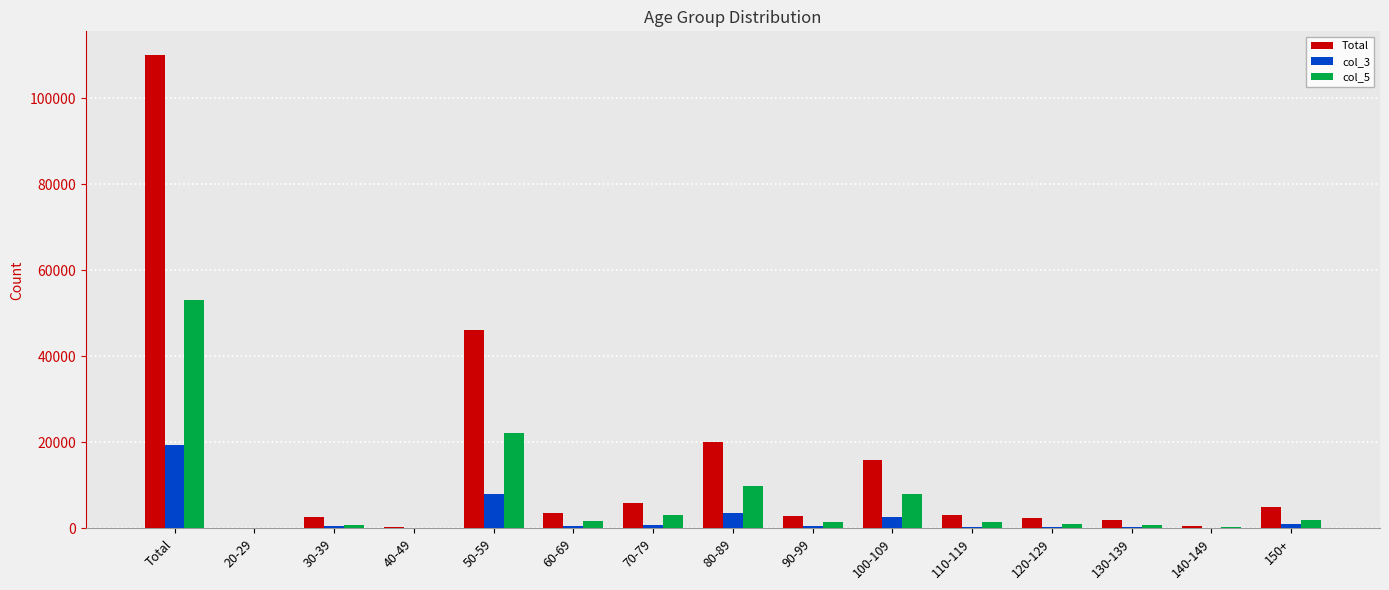

The Total series shows 110057 at Total. True or false?

True